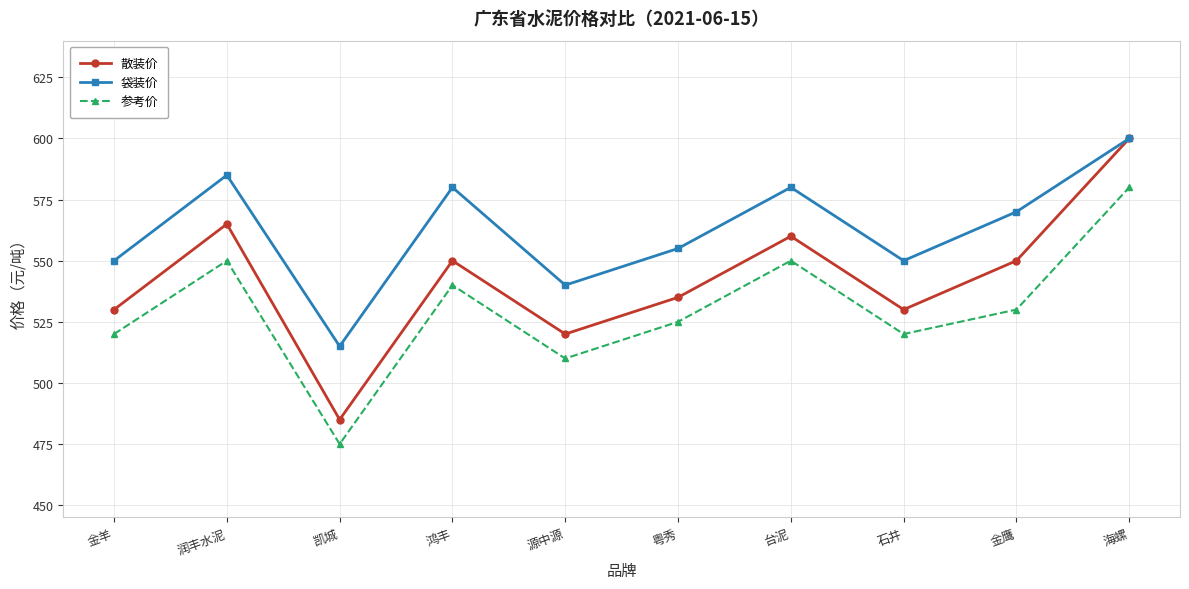

What is the total value across all series at 石井?

1600